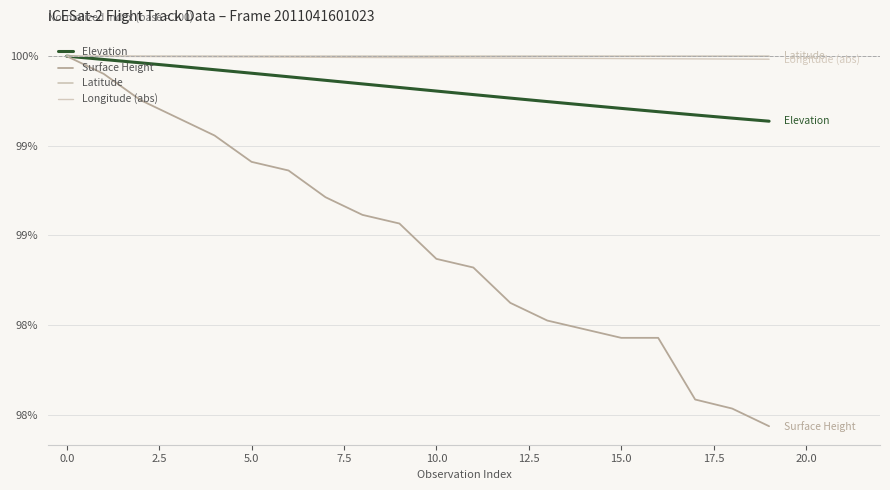

Is this an area chart (filled region under the line)?

No